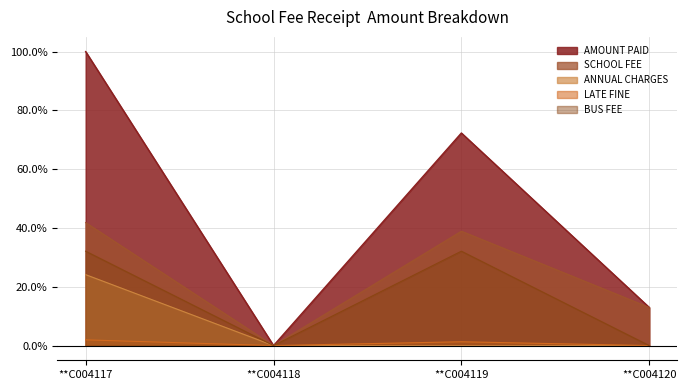

What is the sum of all ANNUAL CHARGES values?

0.2